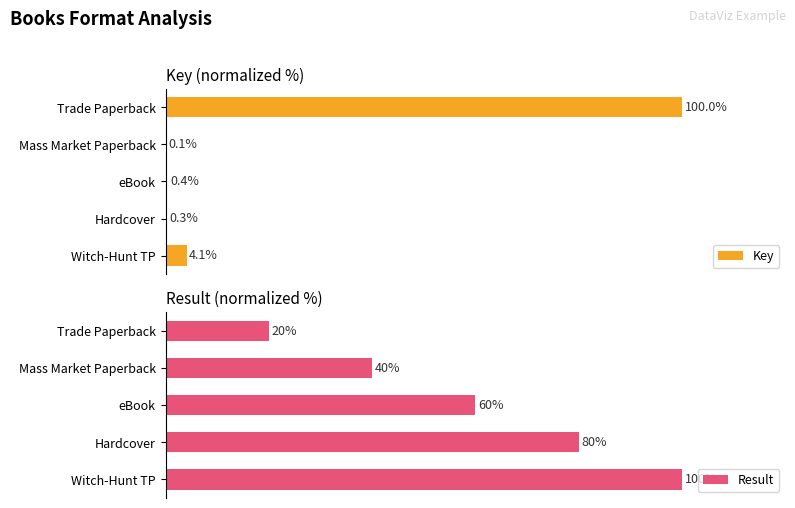

What is the value of the Result bar at the 3rd from the left?

60.0